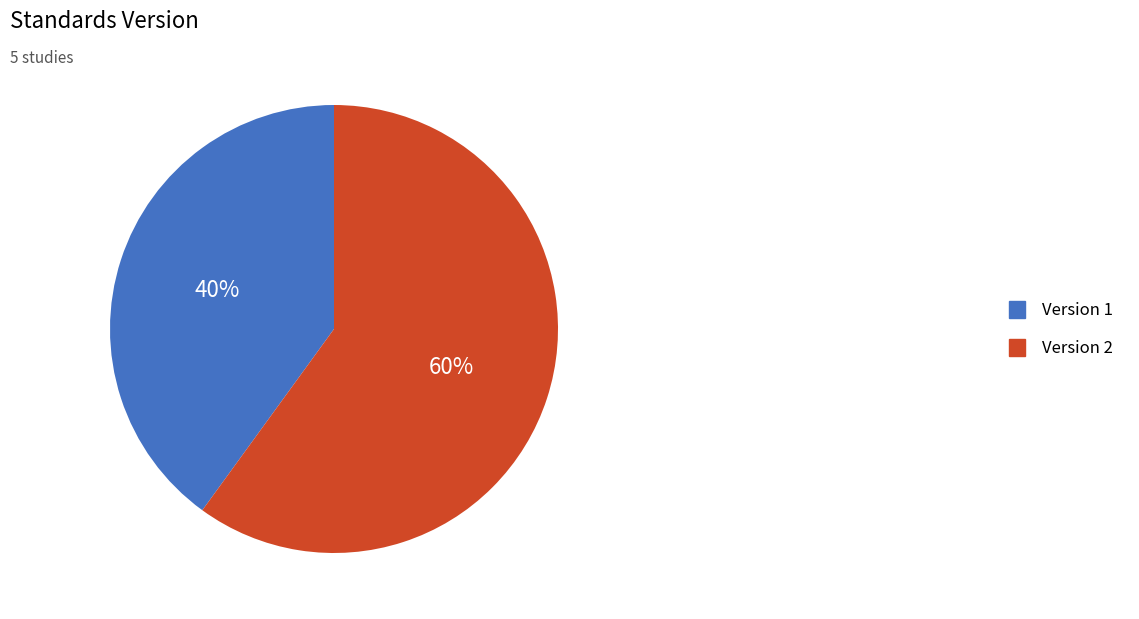

The Version 2 slice represents 47% of the pie. True or false?

False